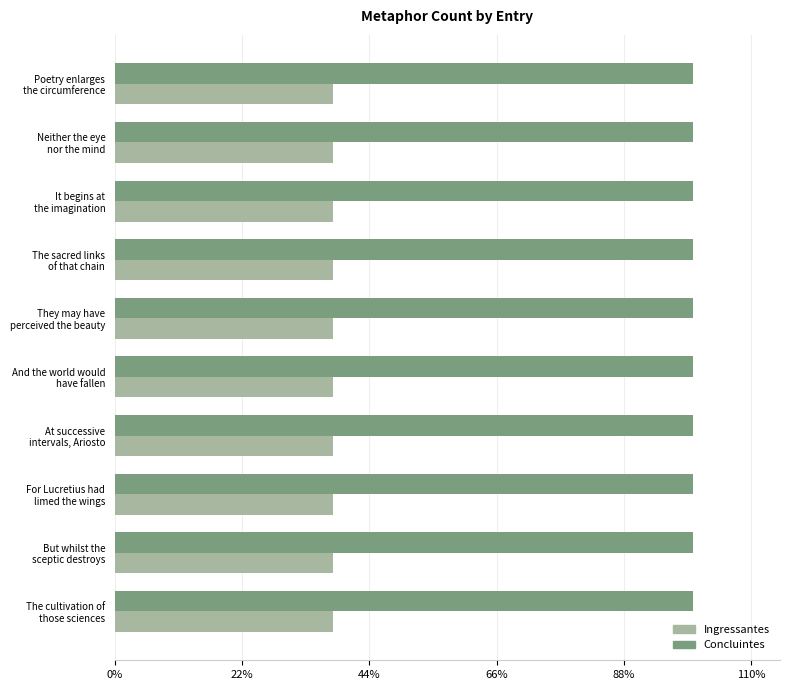

Reading left to right, list all the values displayed in this chart.

Ingressantes: 0.3	0.3	0.3	0.3	0.3	0.3	0.3	0.3	0.3	0.3
Concluintes: 16652.0	16655.0	16656.0	16657.0	16658.0	16659.0	16661.0	16662.0	16663.0	16664.0